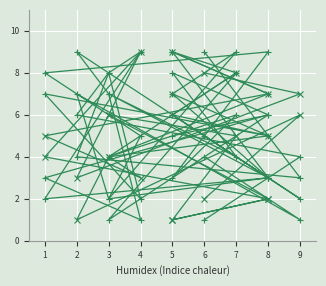

What is the maximum value for col_2?

9